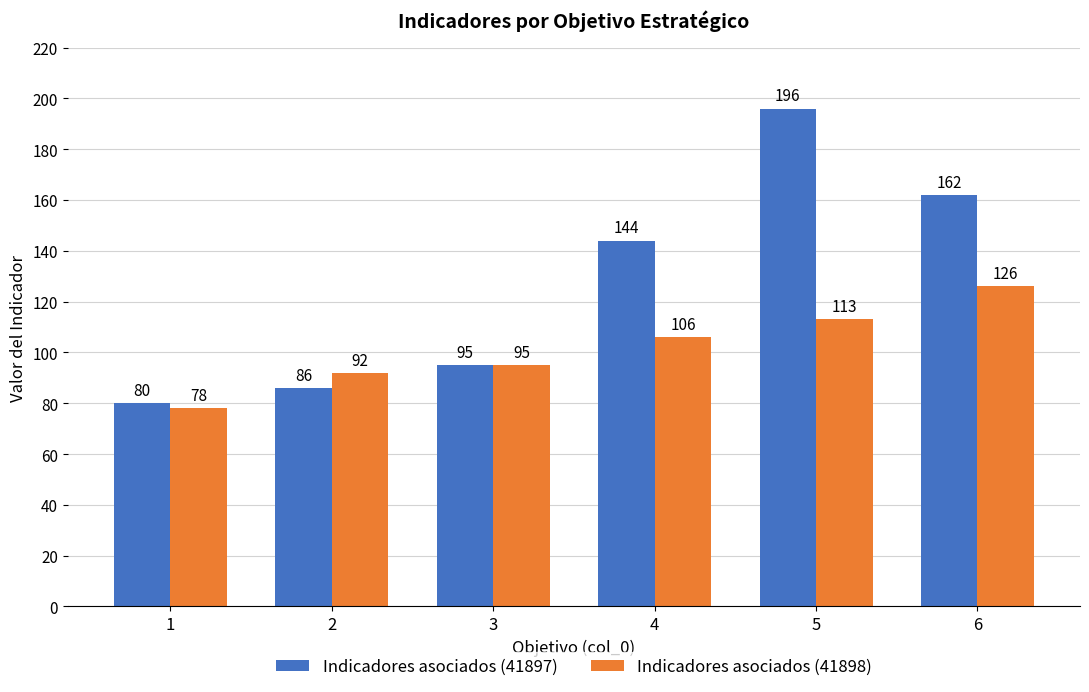

What is the total value across all series at 4?

250